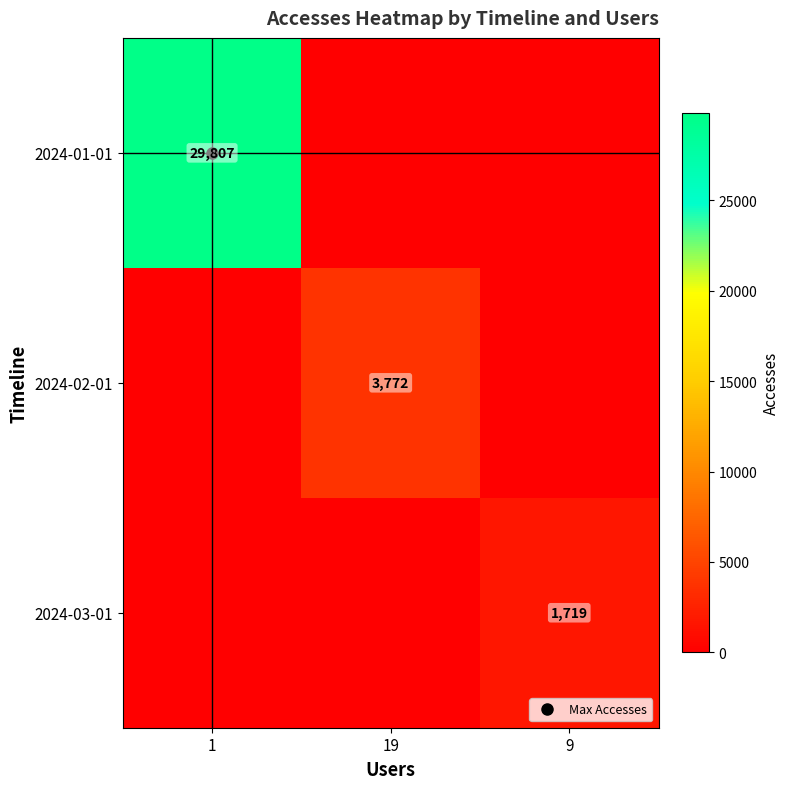

Between 9 and 19, which is larger?

9